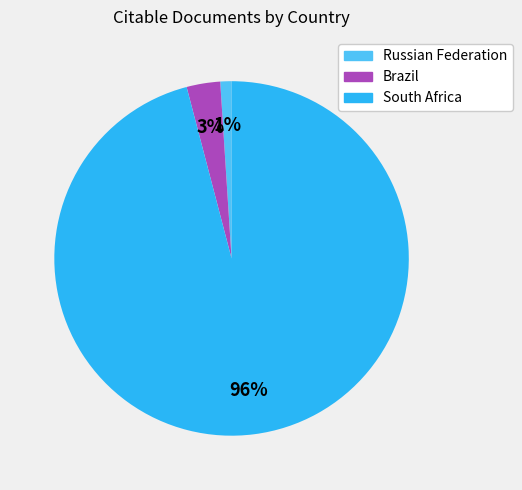

Does any single category account for the majority?

Yes